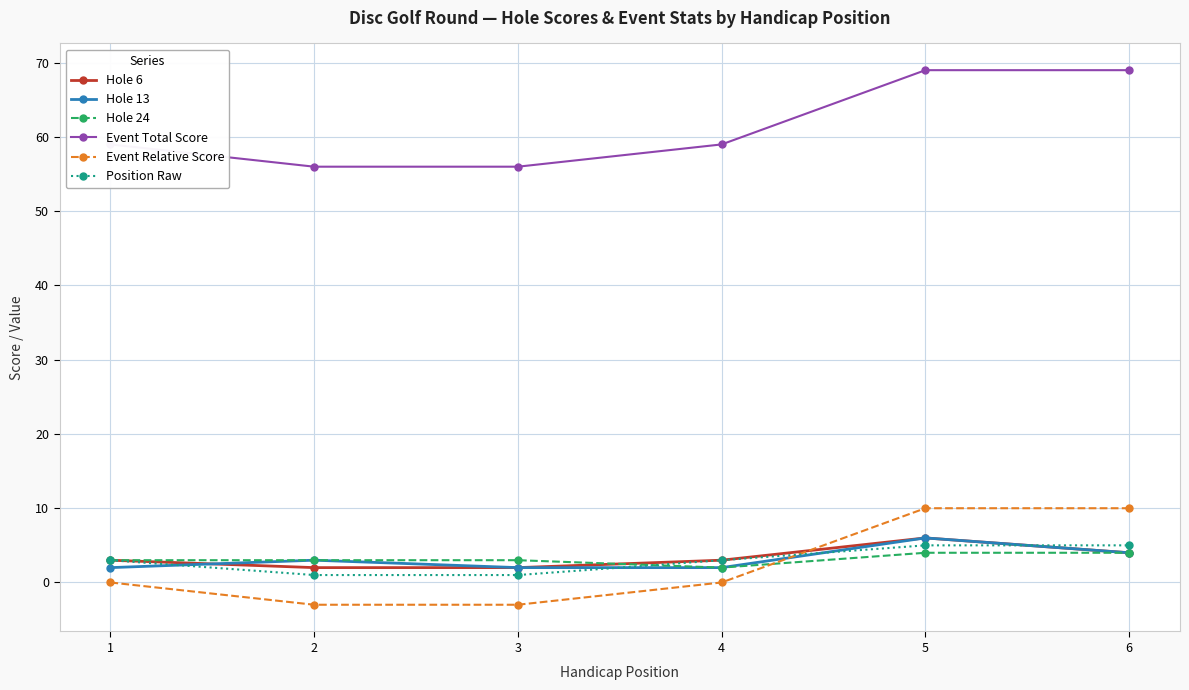

Is the value of Event Total Score at 4 greater than the value of Hole 24 at 5?

Yes